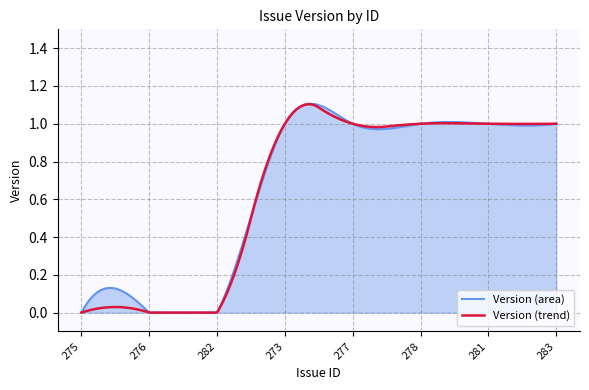

Which series has the widest spread of values?

Version (area)